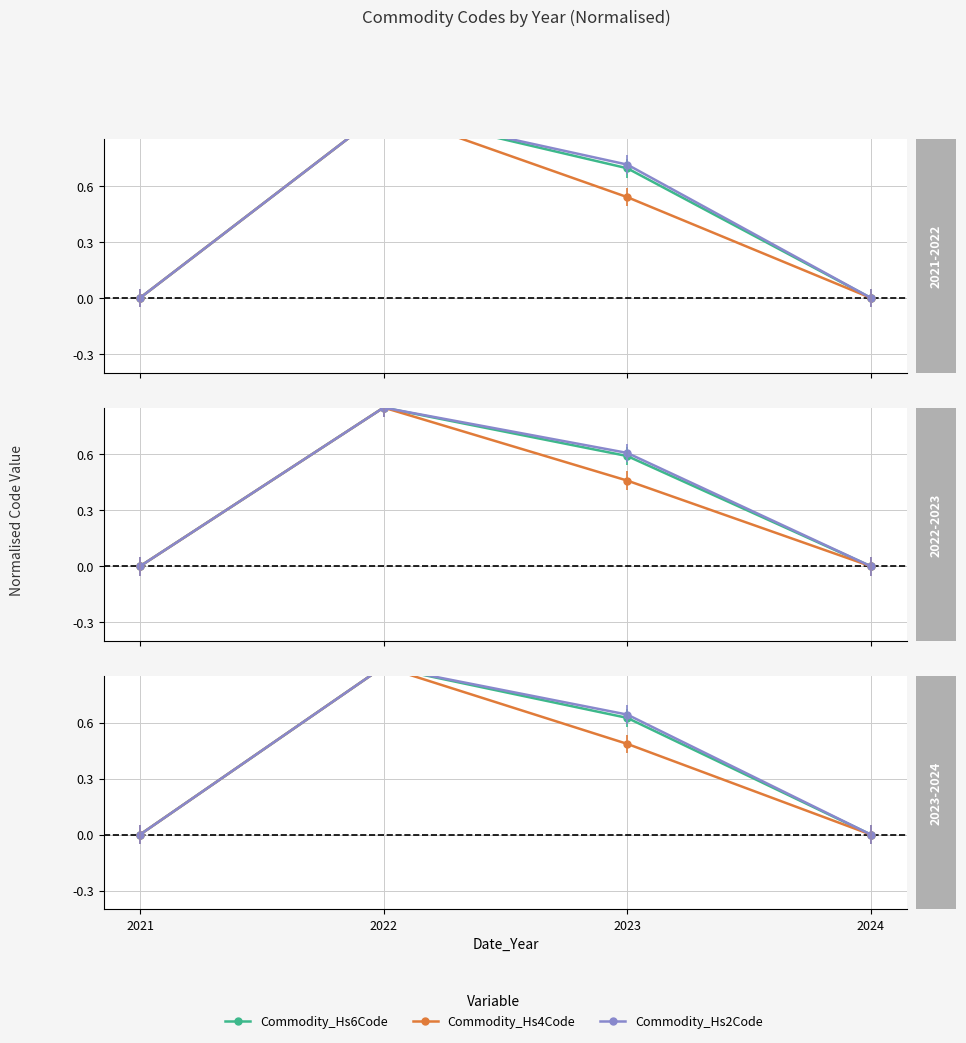

Rank the categories by Commodity_Hs2Code value from highest to lowest.

2022, 2023, 2021, 2024